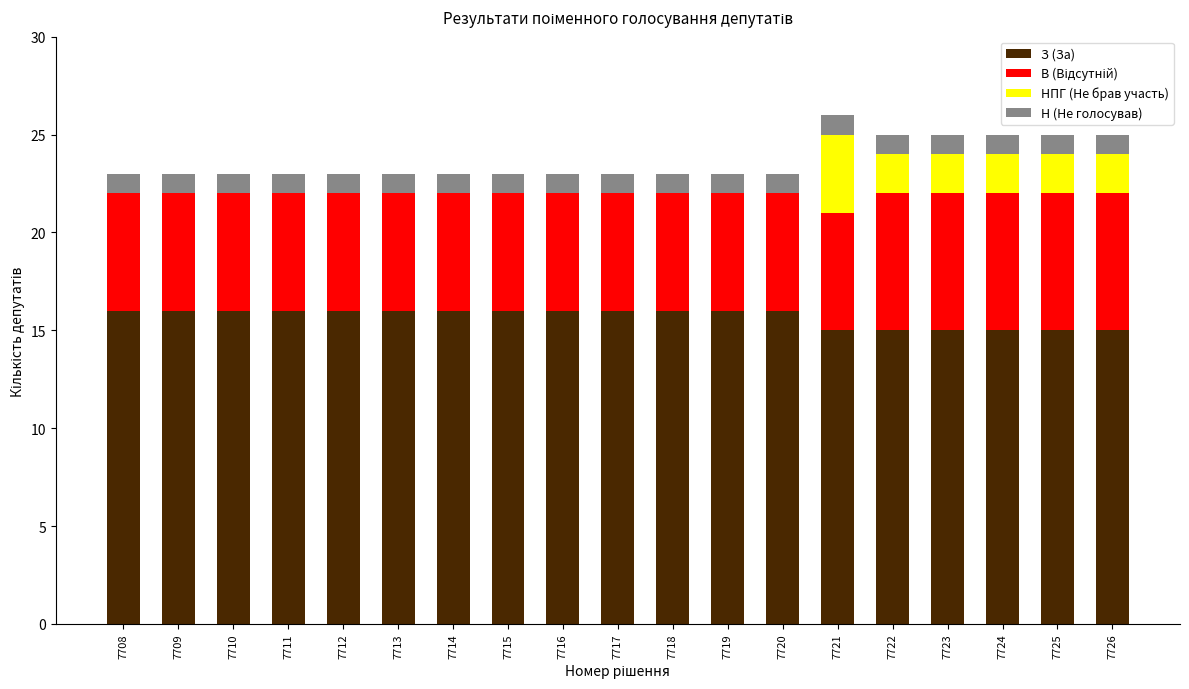

What is the total value across all series at 7720?

23